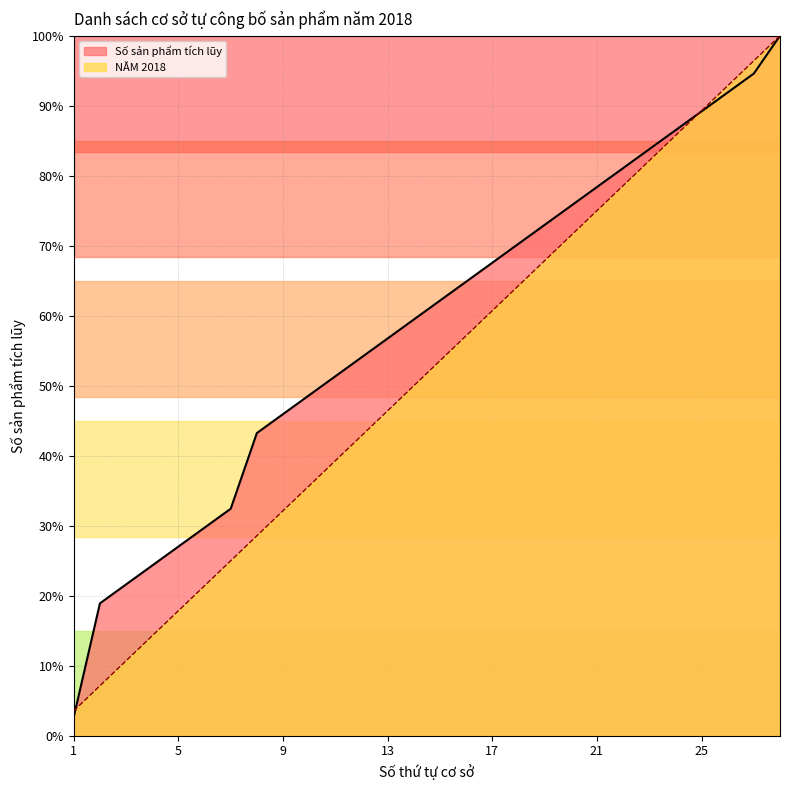

Which series has the largest total across all categories?

Số sản phẩm tích lũy